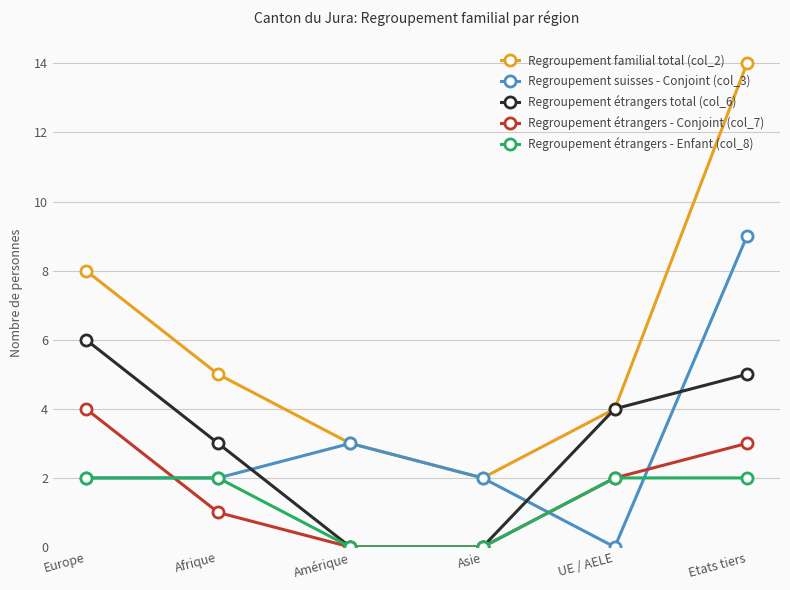

Is it true that Regroupement familial total (col_2) equals 14 at Etats tiers?

True